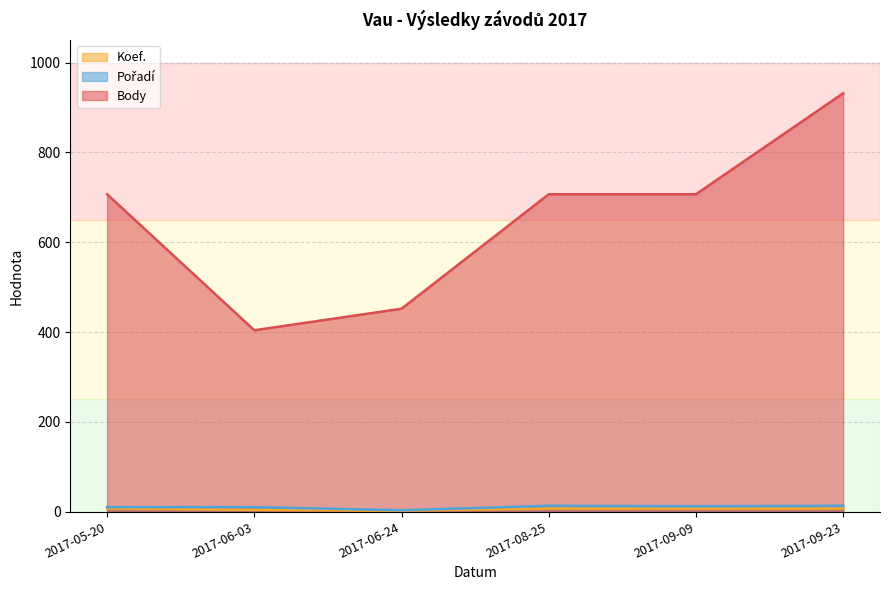

At which category does Pořadí reach its first local peak?

2017-08-25